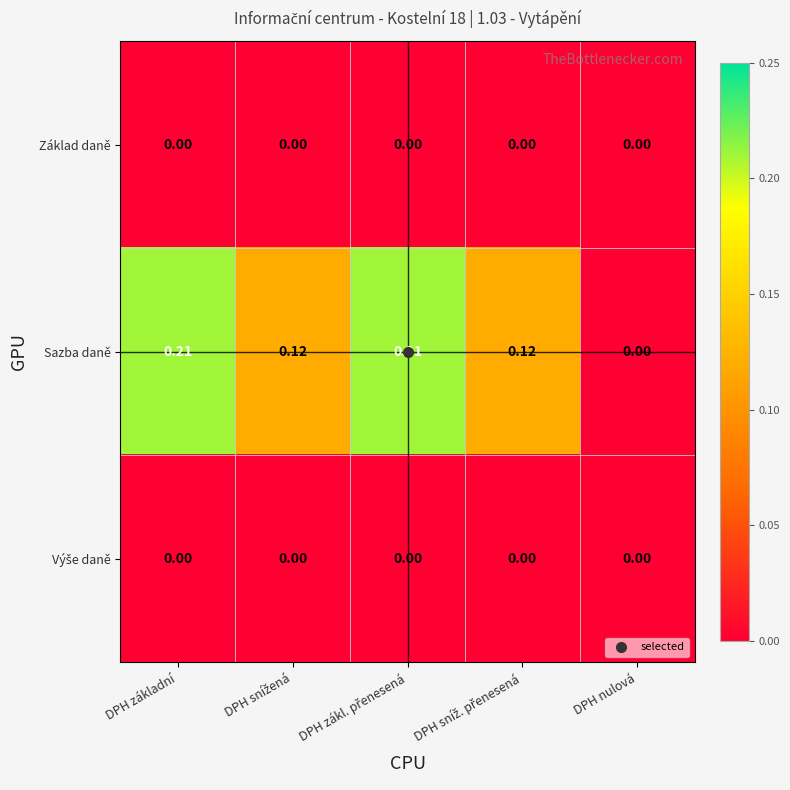

Which series has the largest total across all categories?

Sazba daně